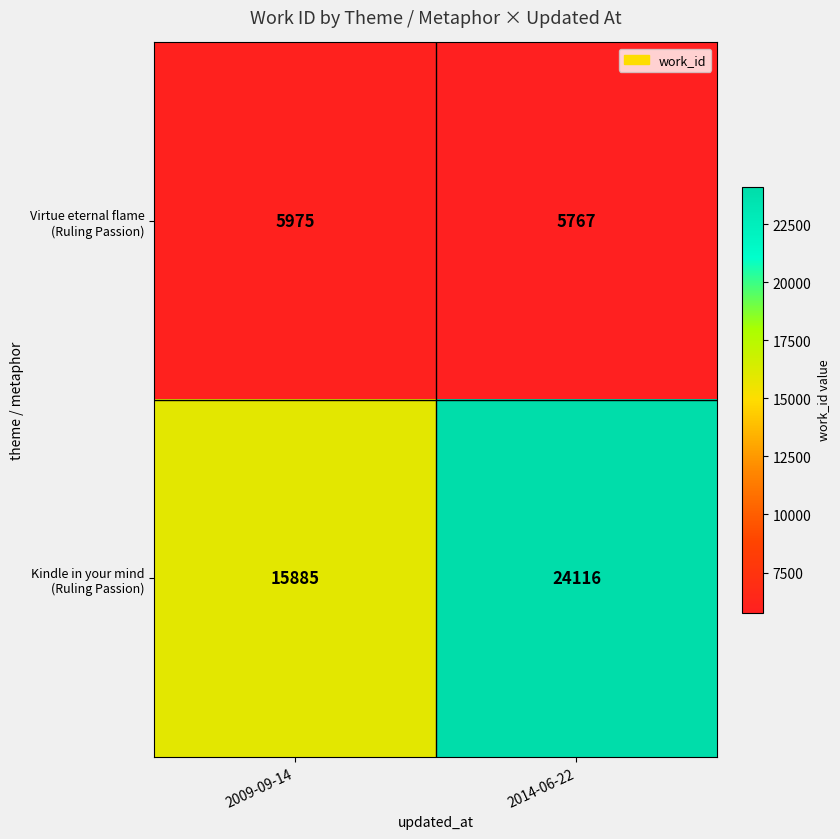

What is the spread (max minus min) of values at 2014-06-22?

18349